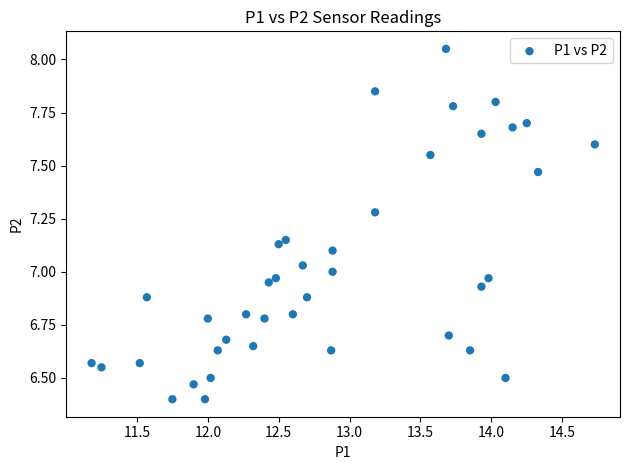

What is the range of X values (max minus min)?

3.6